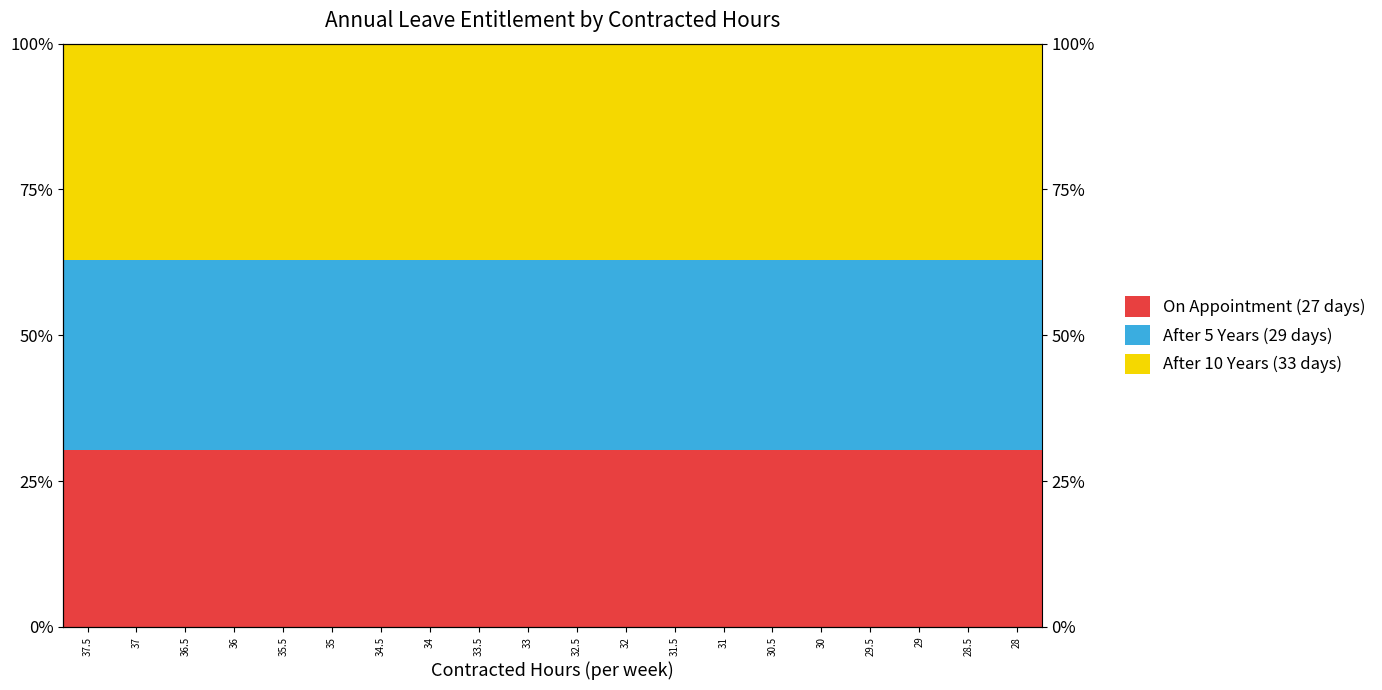

Reading right to left, extract all data points from this chart.

On Appointment (27 days): 30.3	30.3	30.3	30.3	30.3	30.3	30.3	30.3	30.3	30.3	30.3	30.3	30.3	30.3	30.3	30.3	30.3	30.3	30.3	30.3
After 5 Years (29 days): 32.6	32.6	32.6	32.6	32.6	32.6	32.6	32.6	32.6	32.6	32.6	32.6	32.6	32.6	32.6	32.6	32.6	32.6	32.6	32.6
After 10 Years (33 days): 37.1	37.1	37.1	37.1	37.1	37.1	37.1	37.1	37.1	37.1	37.1	37.1	37.1	37.1	37.1	37.1	37.1	37.1	37.1	37.1